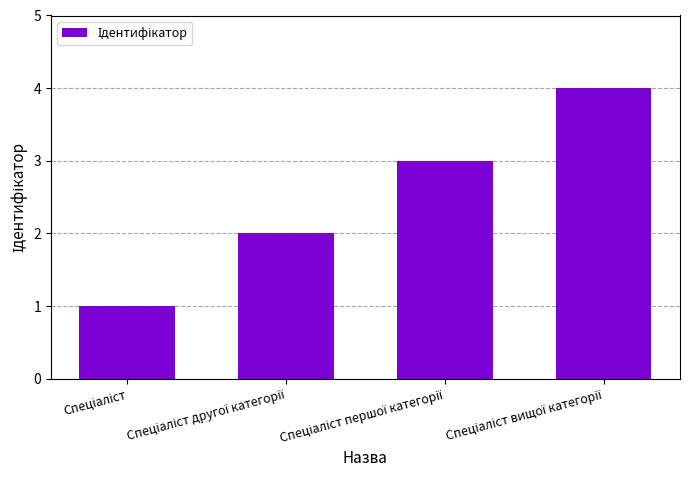

What is the maximum value shown in the chart?

4